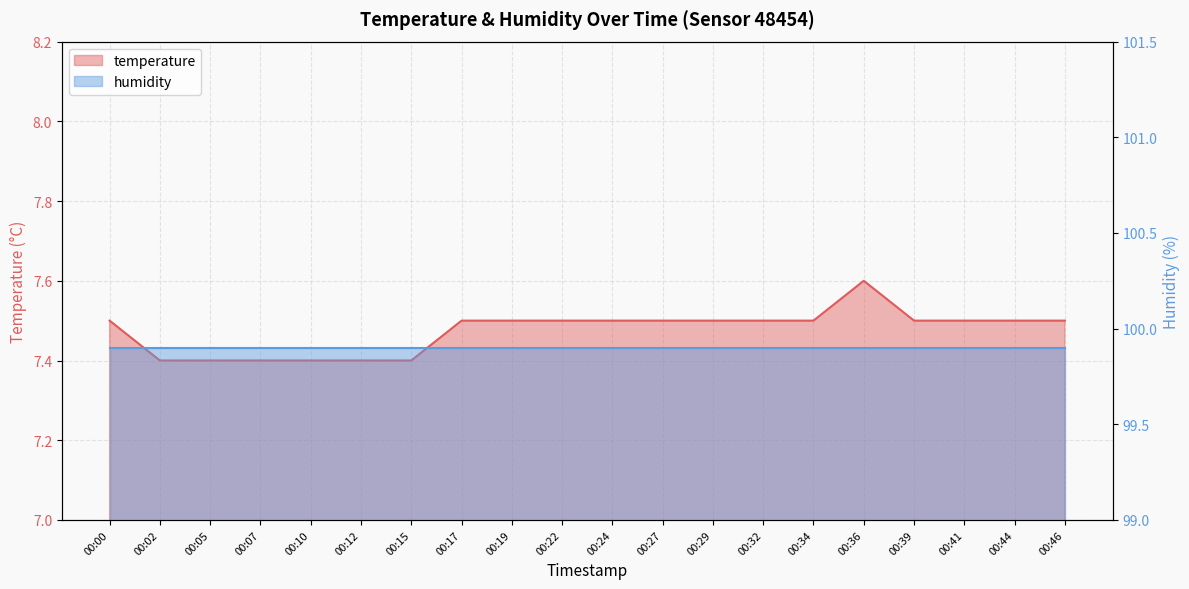

What is the change in value from 00:02 to 00:36?

+0.2